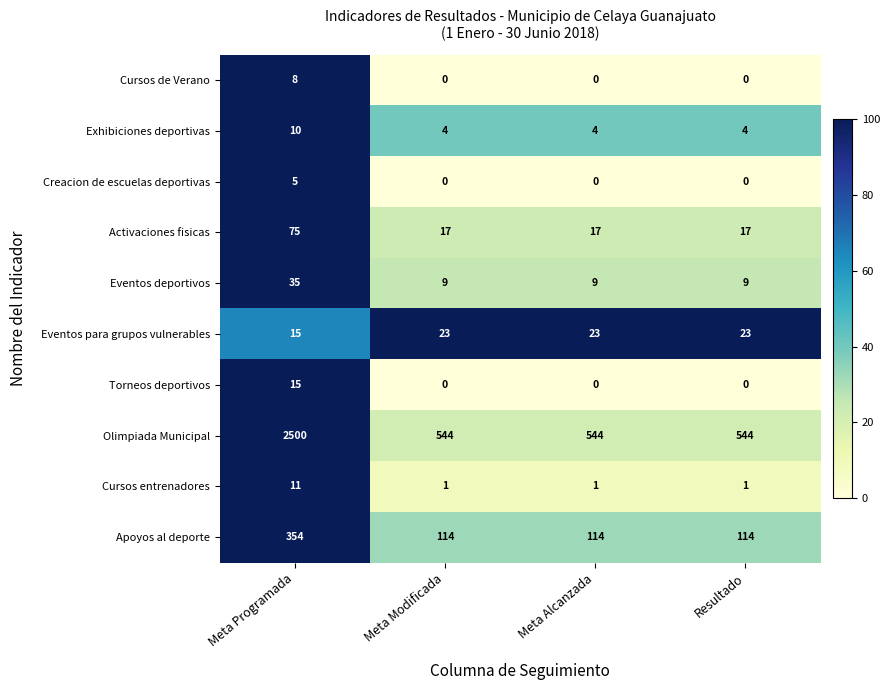

What is the total value across all series at Meta Programada?

3028